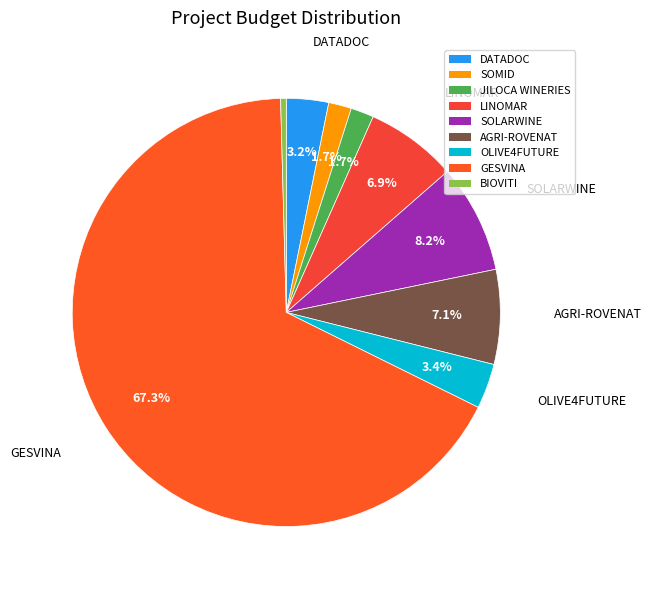

Which slice is the smallest?

BIOVITI